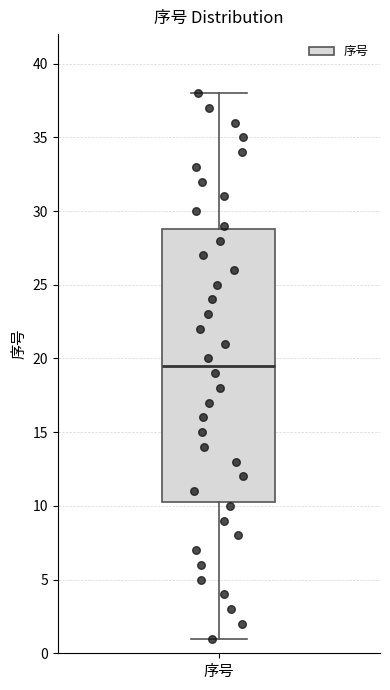

Transcribe this box plot: give where the median line is, the range the box spans, and where the two whiskers end, as read against the y-axis. The values are not printed on the chart, so give them approximately, as read against the axis.

median 19.5, box 10.5 to 29.0, whiskers 1.0 to 38.0